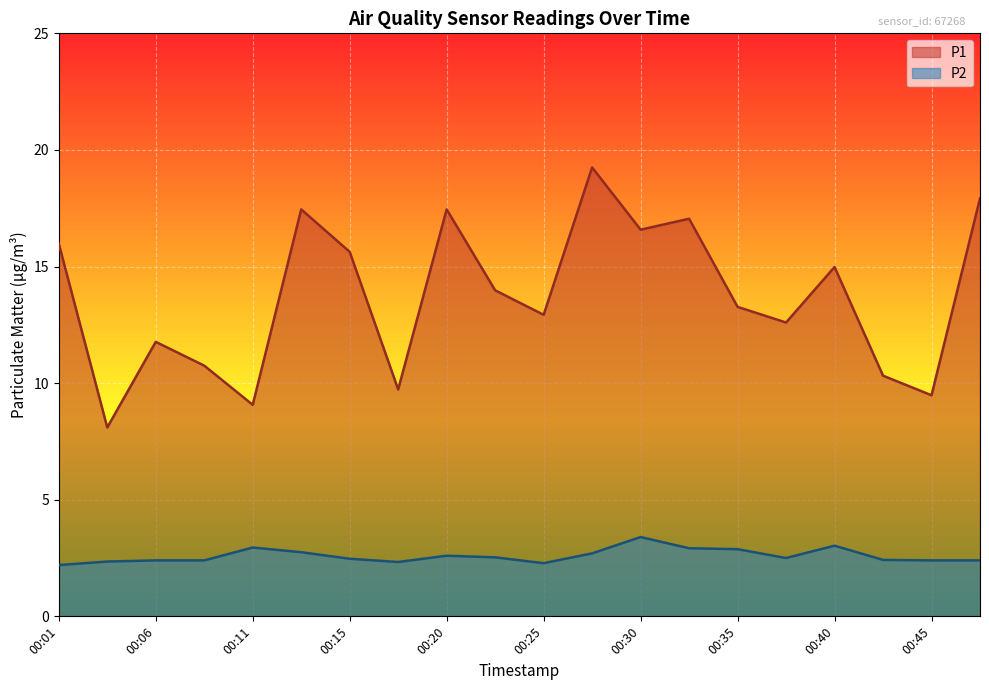

At which category is the sum across all series the highest?

00:28